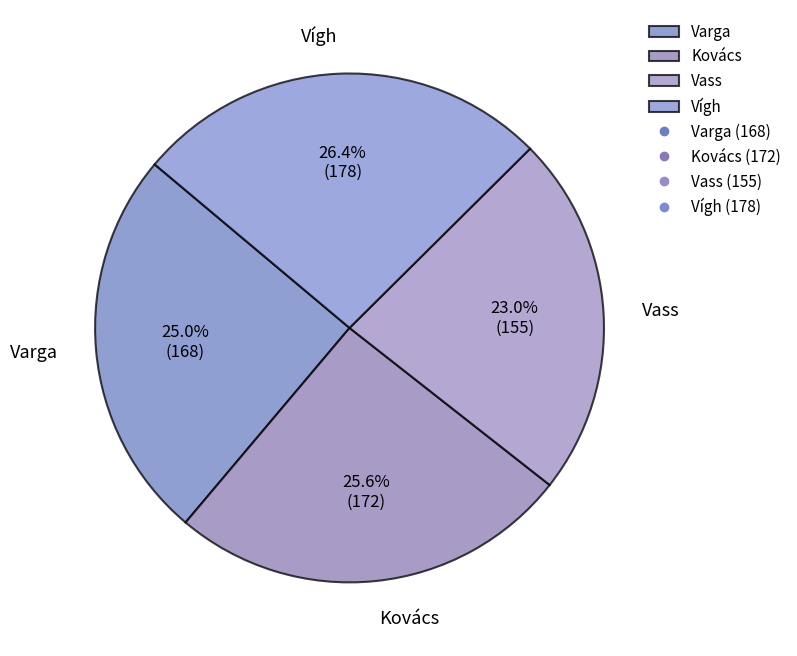

Is there any slice that represents more than half of the pie?

No